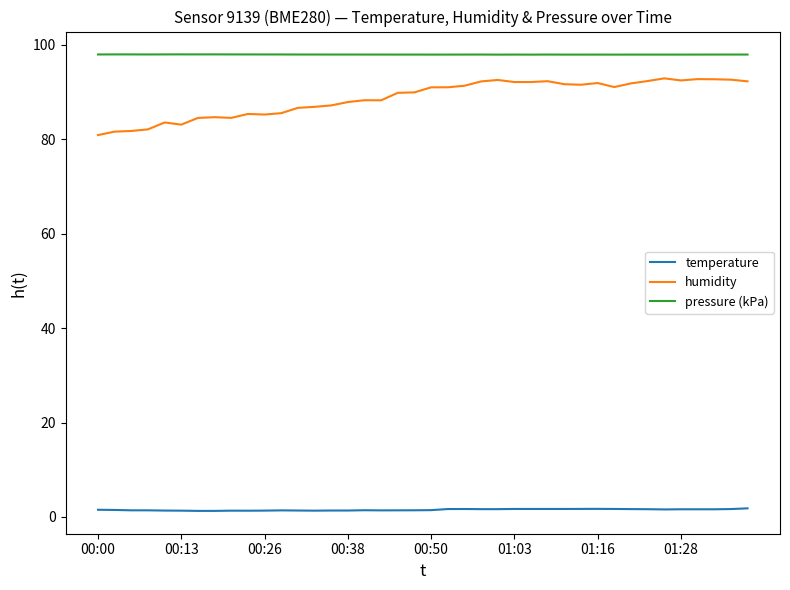

Which series has the widest spread of values?

humidity